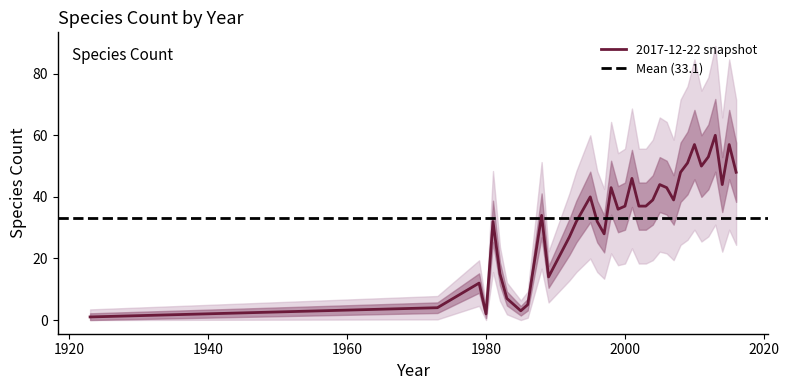

Reading left to right, list all the values displayed in this chart.

1923=1	1973=4	1979=12	1980=2	1981=32	1982=15	1983=7	1985=3	1986=5	1988=34	1989=14	1992=27	1993=32	1994=36	1995=40	1996=32	1997=28	1998=43	1999=36	2000=37	2001=46	2002=37	2003=37	2004=39	2005=44	2006=43	2007=39	2008=48	2009=51	2010=57	2011=50	2012=53	2013=60	2014=44	2015=57	2016=48